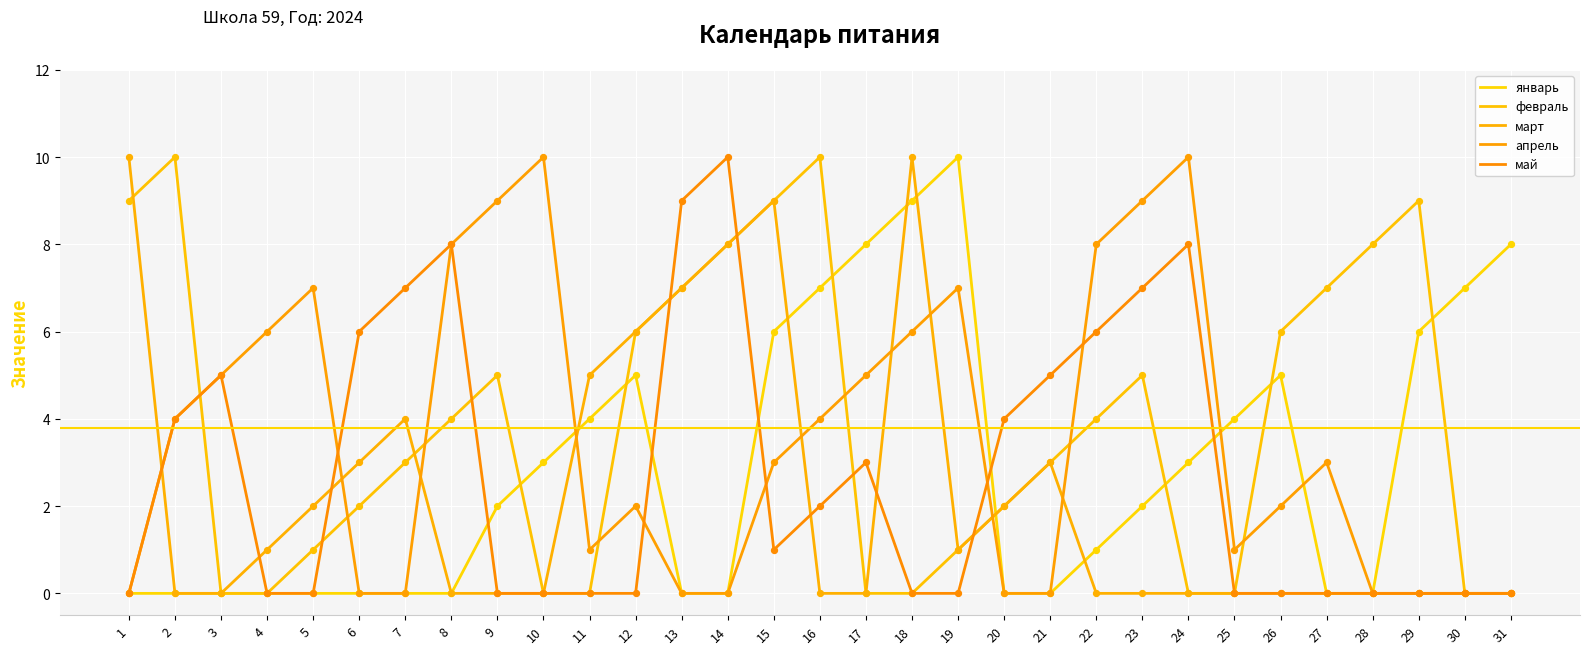

At which category is the sum across all series the highest?

15